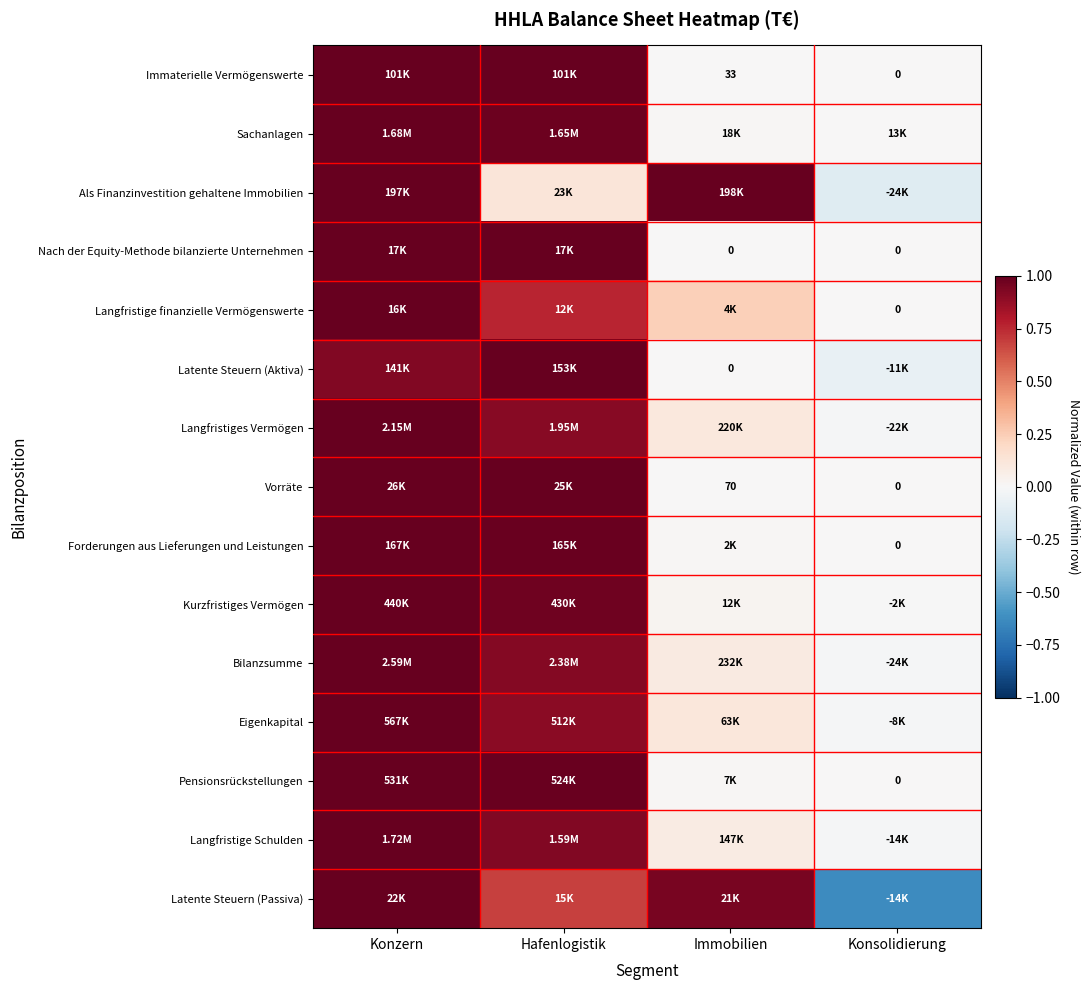

How many series are shown in this chart?

15